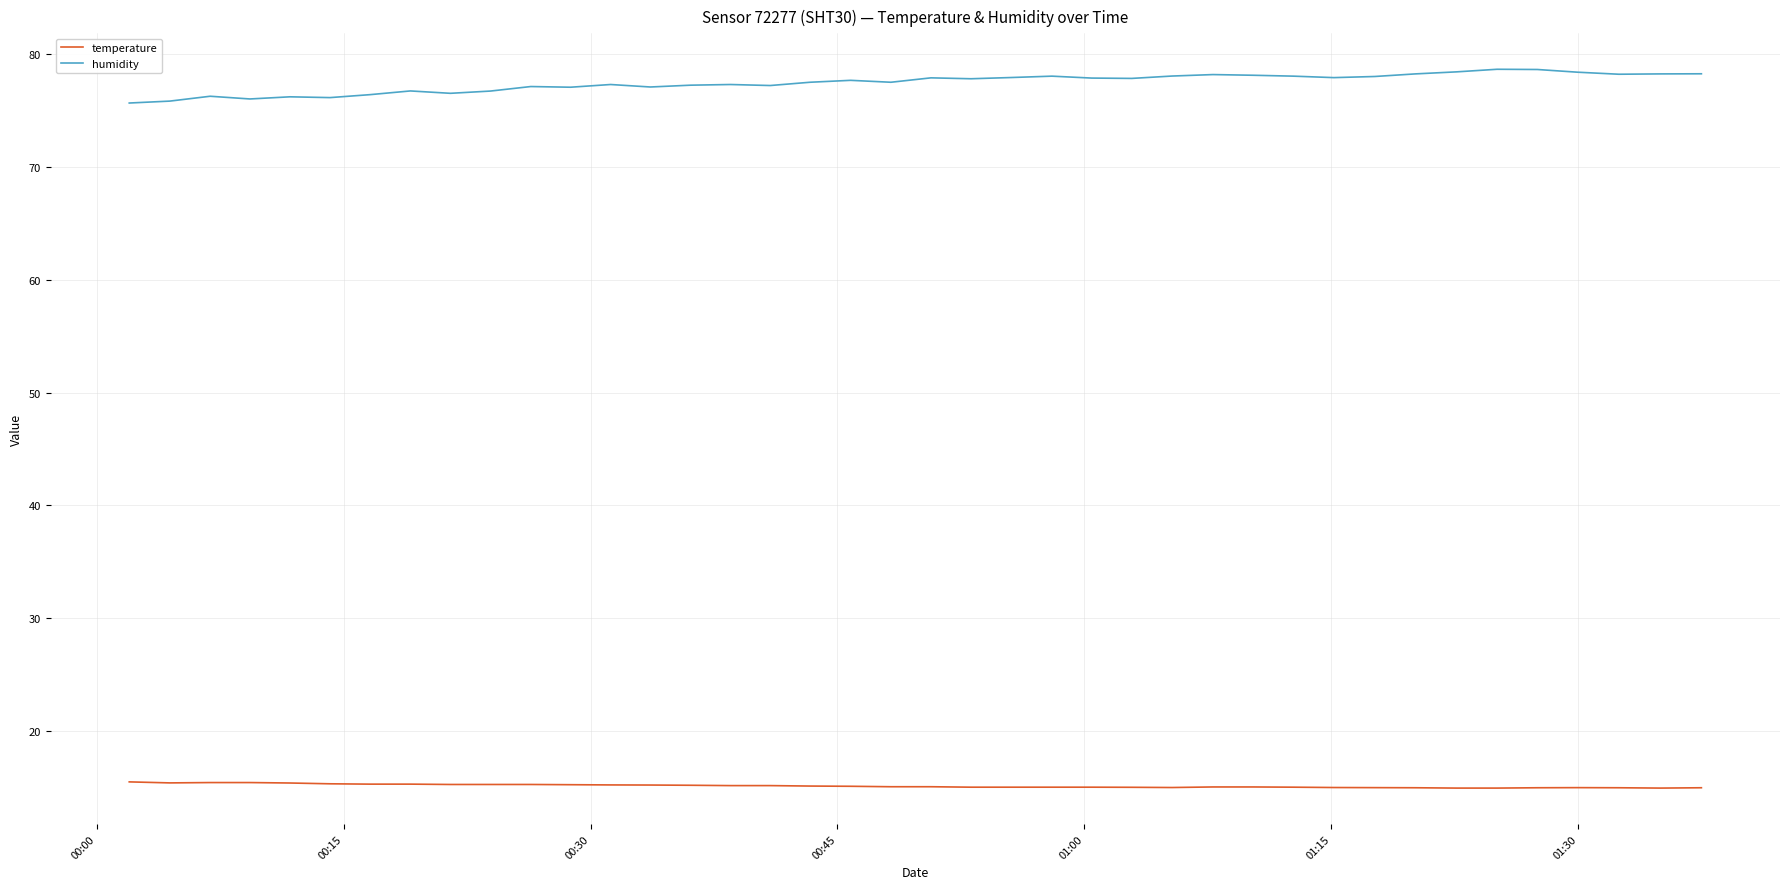

List the series in order of their overall mean, lowest first.

temperature, humidity